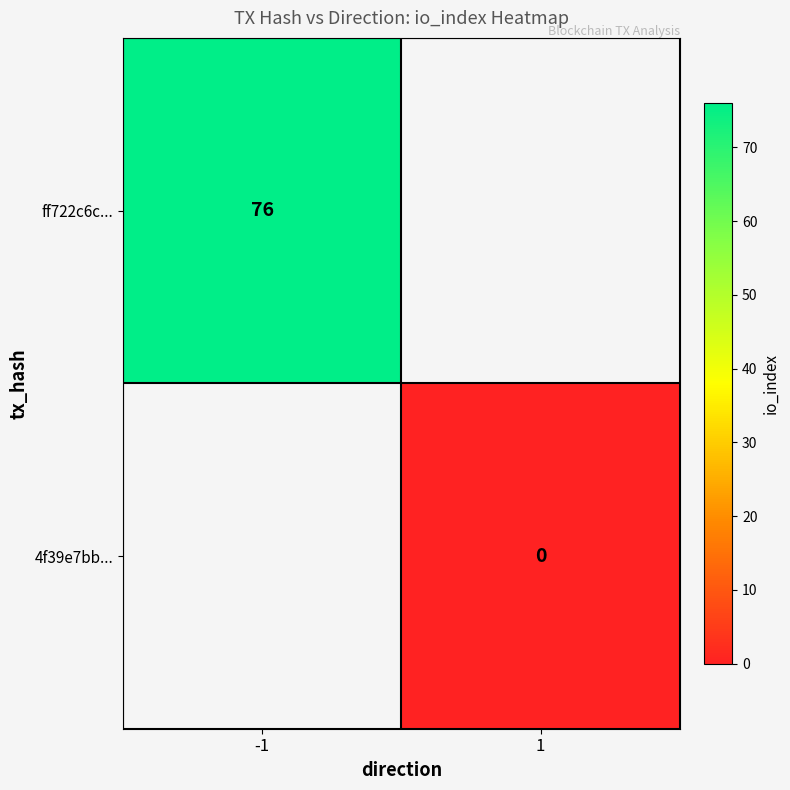

Between 1 and -1, which is larger?

-1